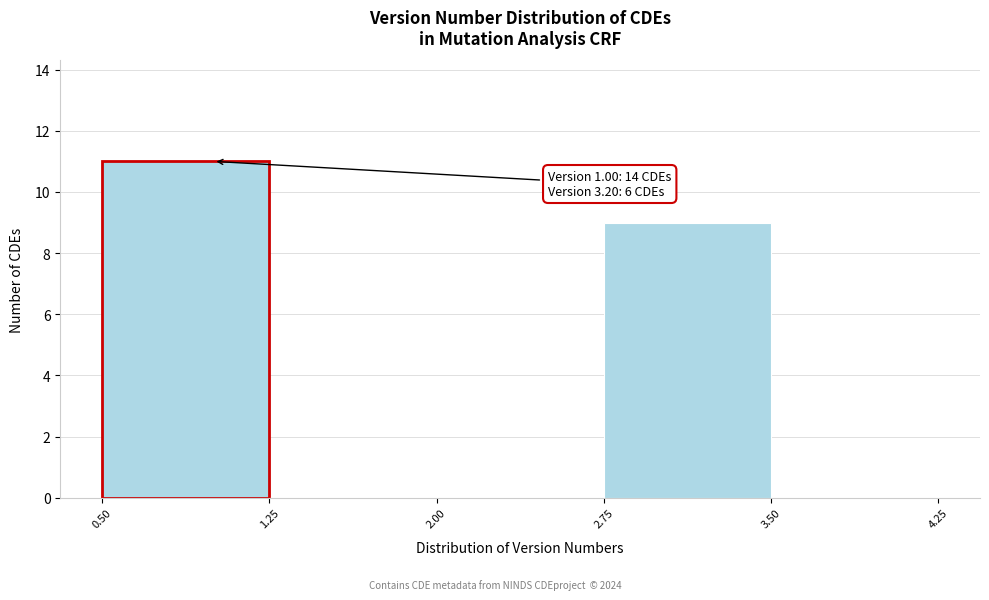

Which range on the x-axis has the tallest bar?

0.50 to 1.25